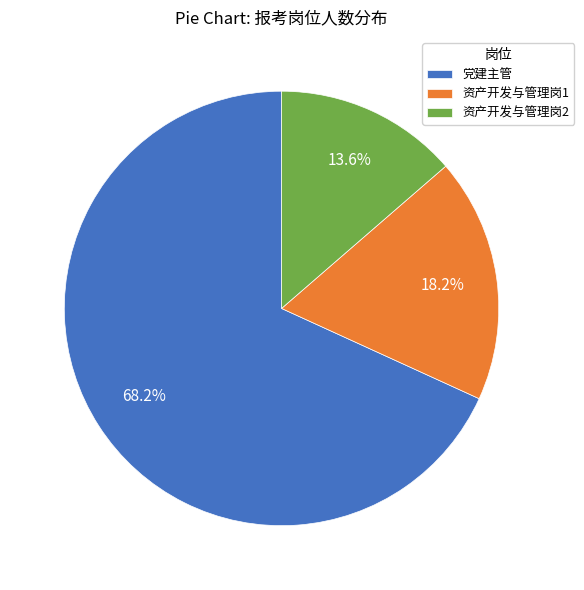

Combined, do 资产开发与管理岗1 and 资产开发与管理岗2 account for over 50%?

No